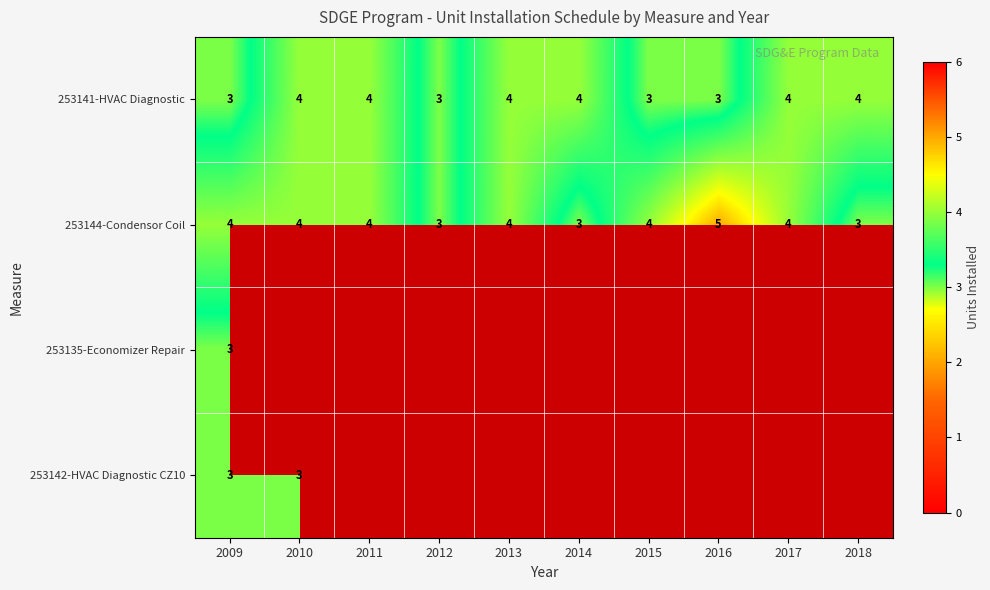

Is it true that 253144-Condensor Coil equals 4 at 2013?

True